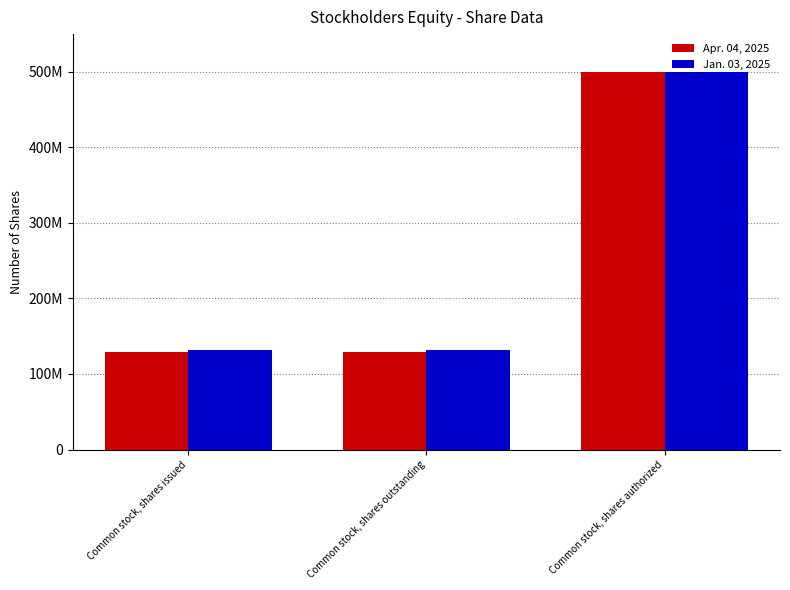

Are the bars grouped side by side (vs. stacked)?

Yes